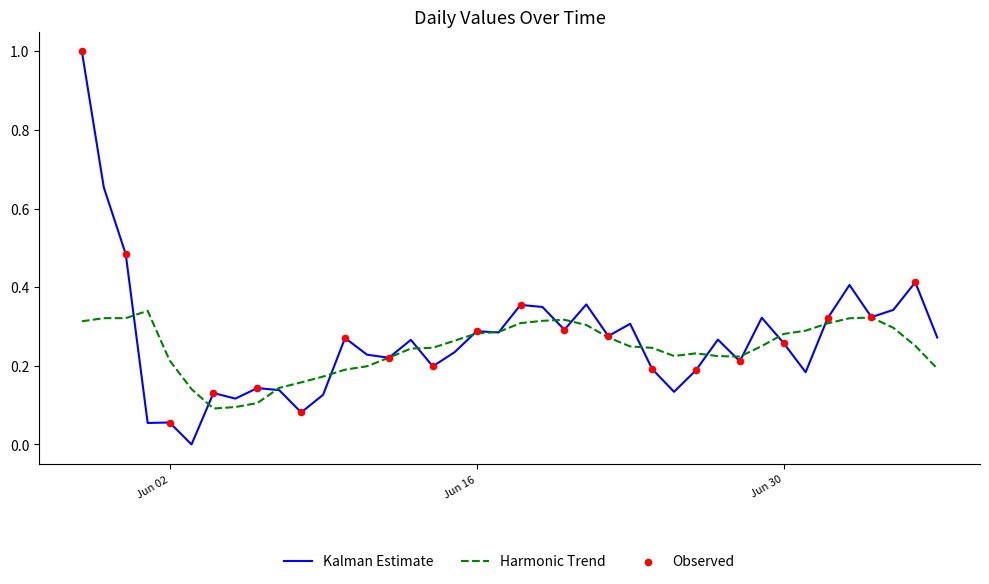

Which series has the widest spread of values?

Kalman Estimate